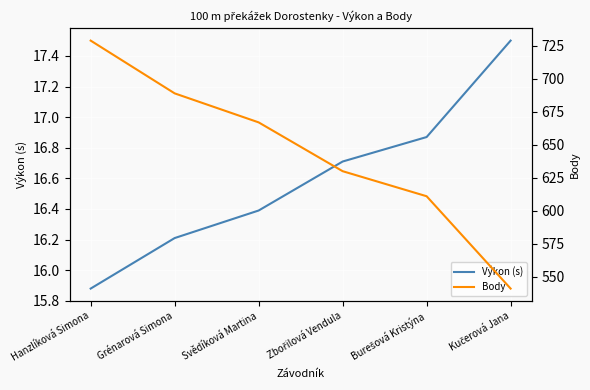

Reading left to right, transcribe all the data shown in this chart.

Výkon (s): 15.9	16.2	16.4	16.7	16.9	17.5
Body: 729.0	689.0	667.0	630.0	611.0	541.0